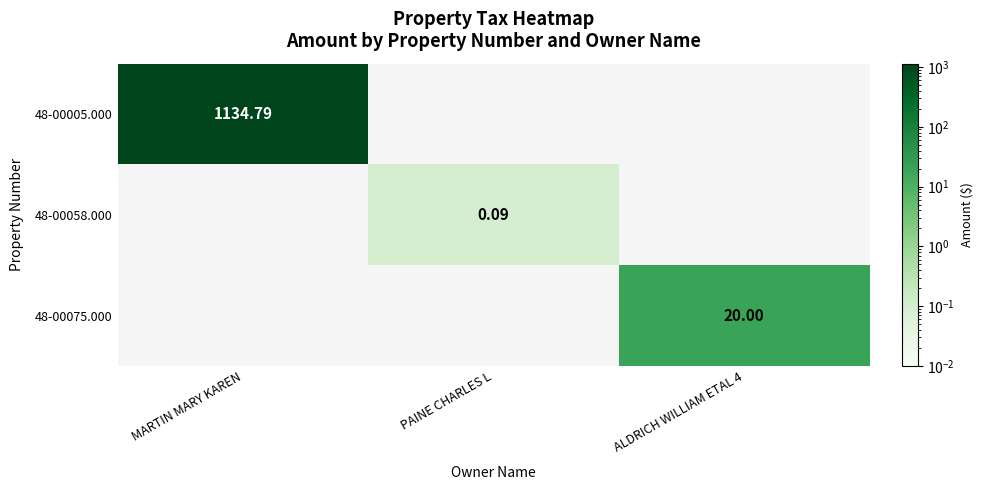

Between PAINE CHARLES L and ALDRICH WILLIAM ETAL 4, which is larger?

ALDRICH WILLIAM ETAL 4